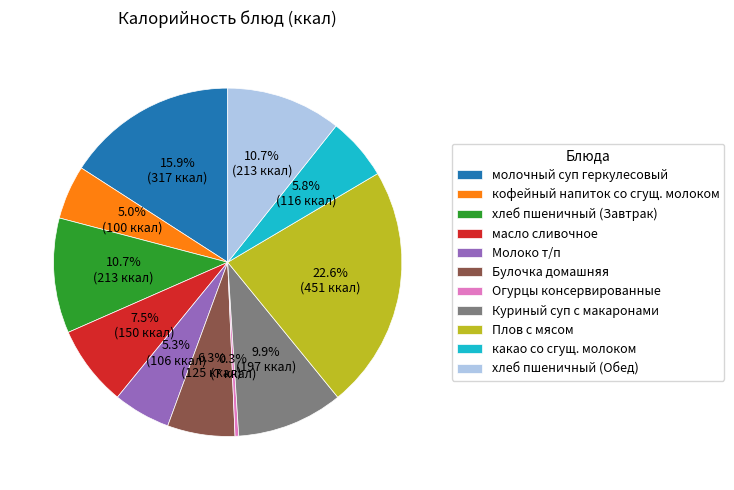

Is there any slice that represents more than half of the pie?

No